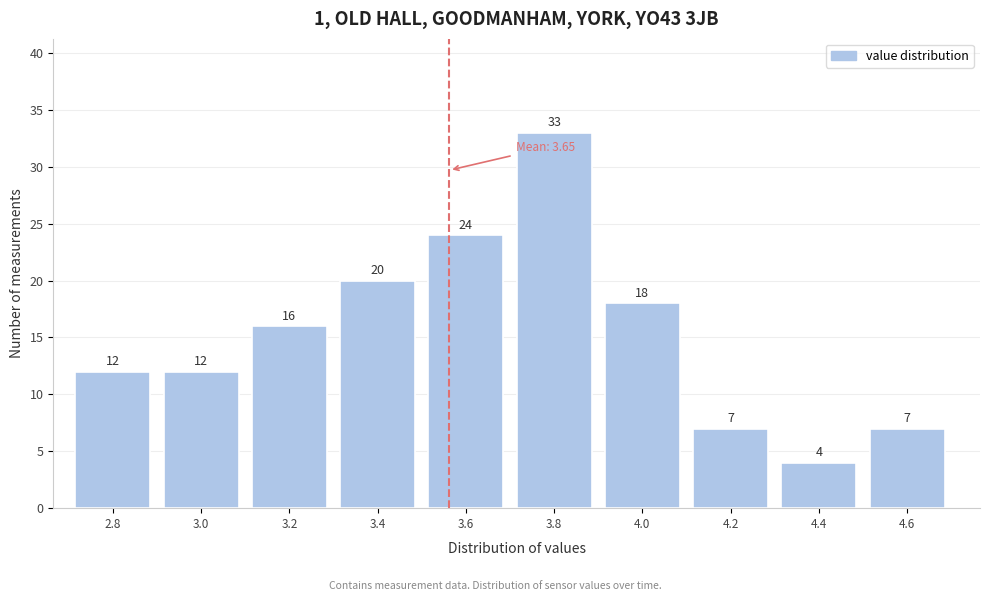

Reading left to right, list all the values displayed in this chart.

12	12	16	20	24	33	18	7	4	7